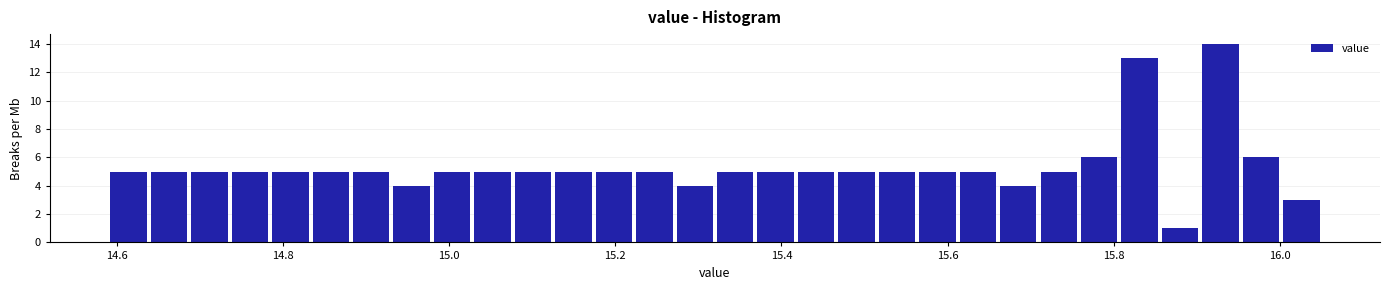

Around what value on the x-axis is the tallest bar? Give the approximate position of its centre, as read against the axis.

15.92